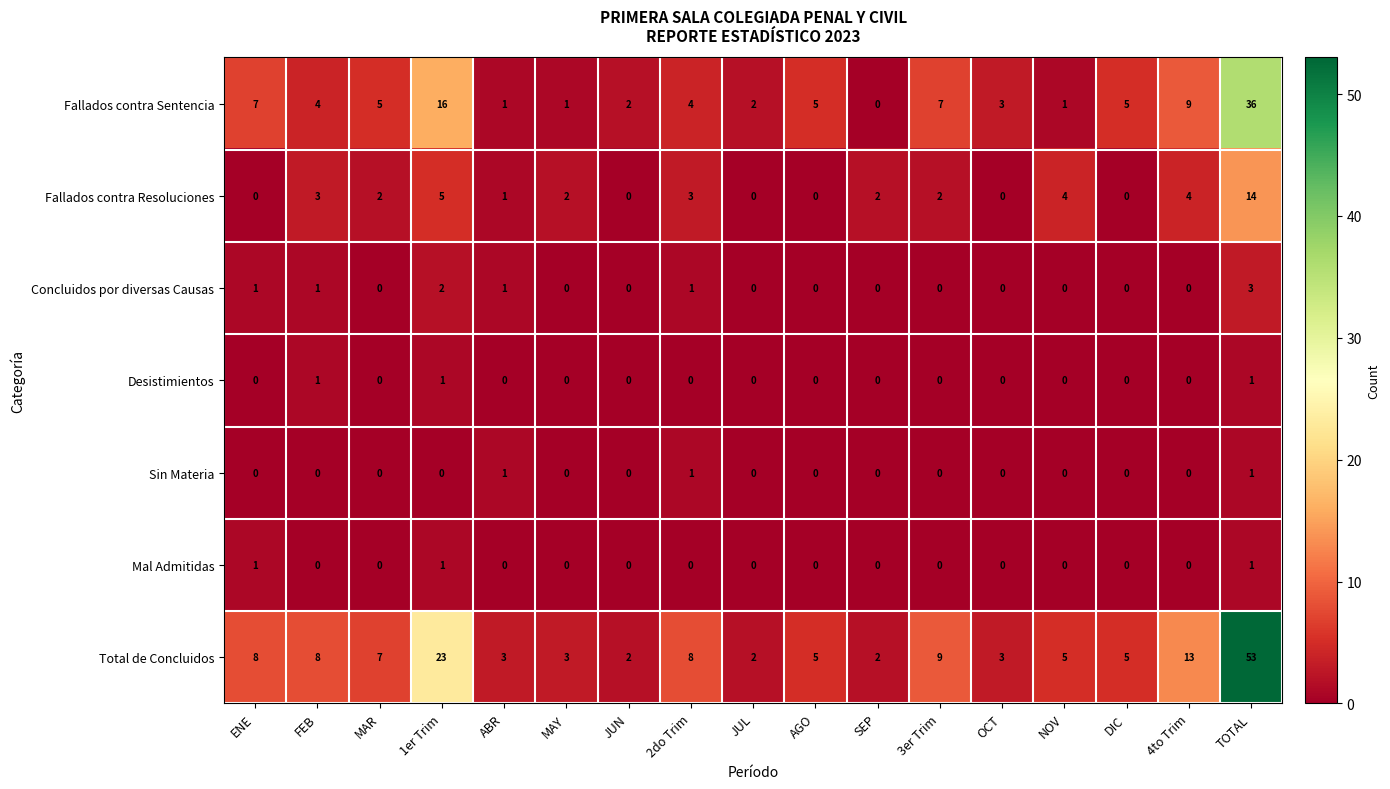

Count the Desistimientos values in the range 0 to 1.

17